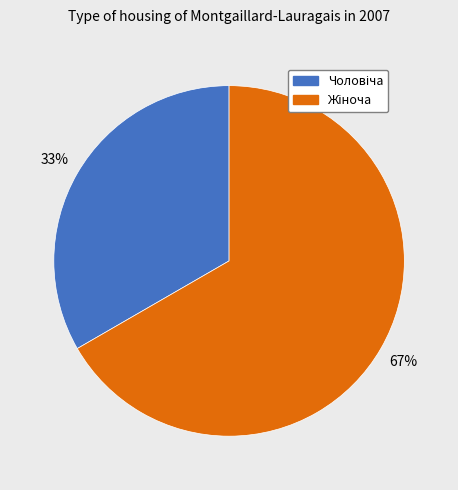

To the nearest percent, what is the average slice percentage?

50%